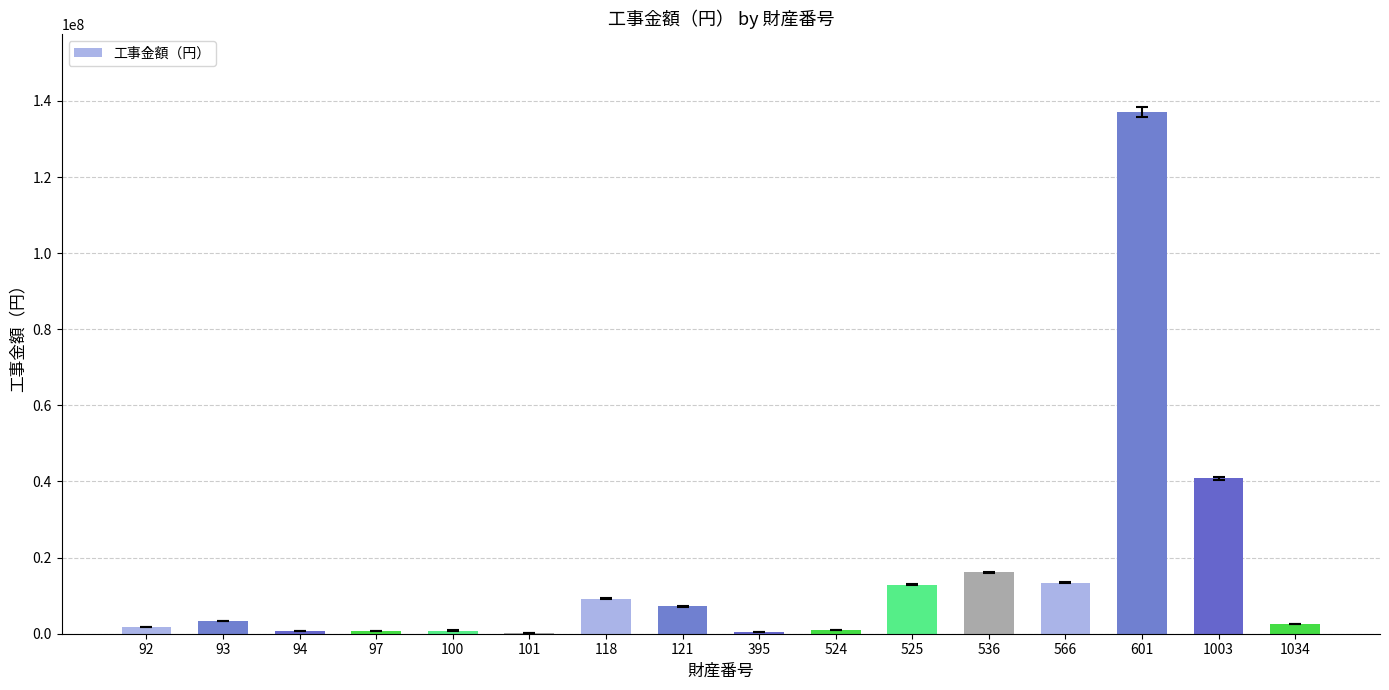

Is it true that the value at 1003 is 17673241?

False